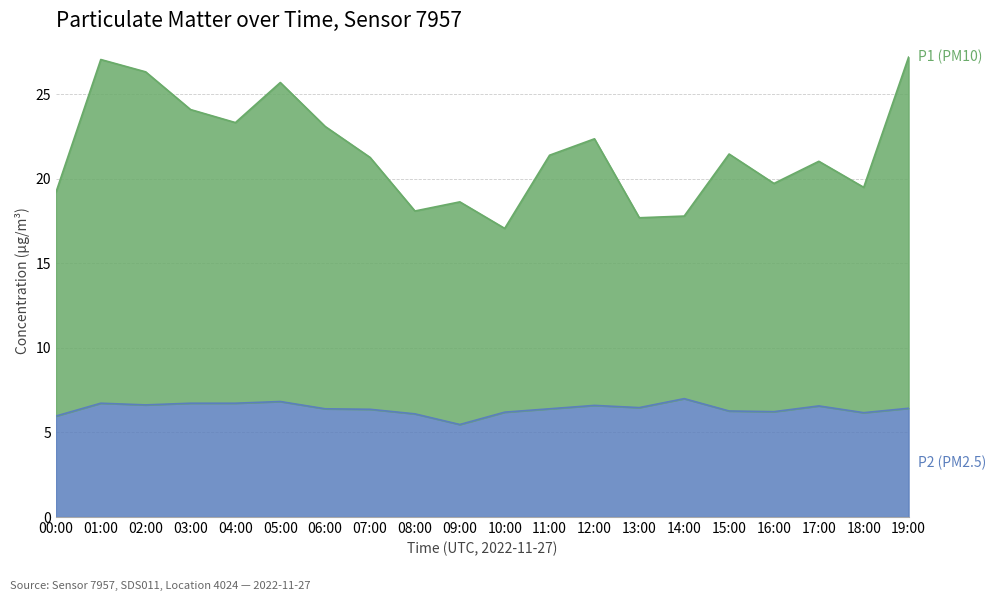

Reading left to right, extract all data points from this chart.

P2 (PM2.5): 6.0	6.7	6.6	6.7	6.7	6.8	6.4	6.4	6.1	5.5	6.2	6.4	6.6	6.5	7.0	6.3	6.2	6.6	6.2	6.4
P1 (PM10): 19.2	27.1	26.3	24.1	23.3	25.7	23.1	21.3	18.1	18.6	17.1	21.4	22.4	17.7	17.8	21.5	19.7	21.0	19.5	27.2